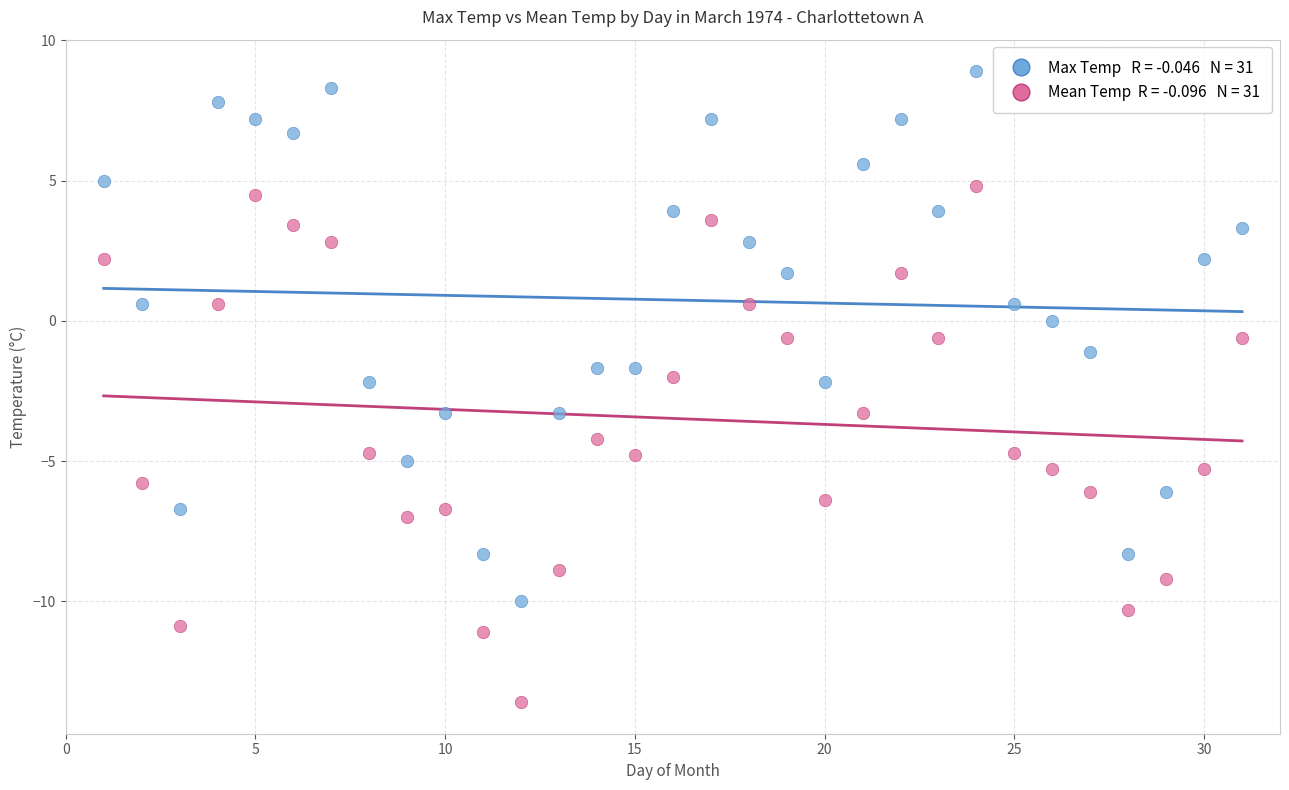

Across all data points, what is the range of X values (max minus min)?

30.0